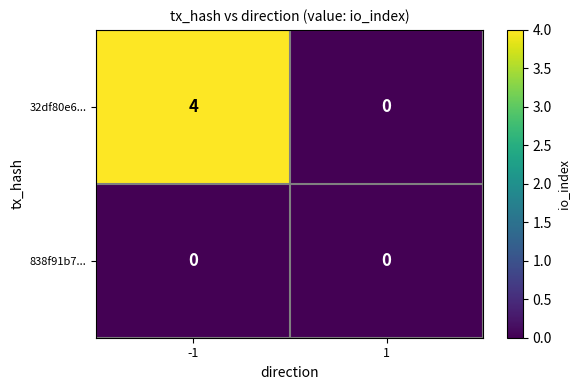

Which series has the widest spread of values?

32df80e6...